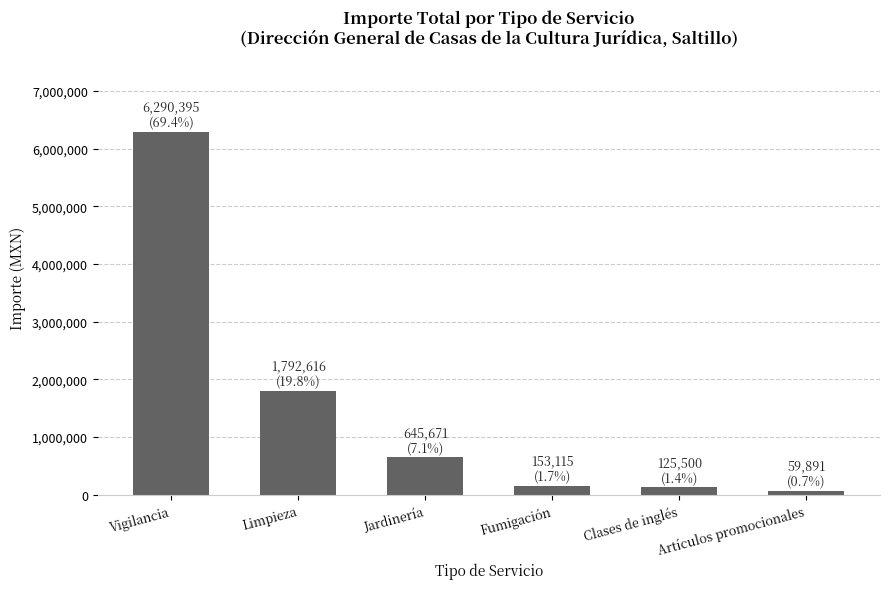

What is the value of the 4th bar from the left?

153114.6